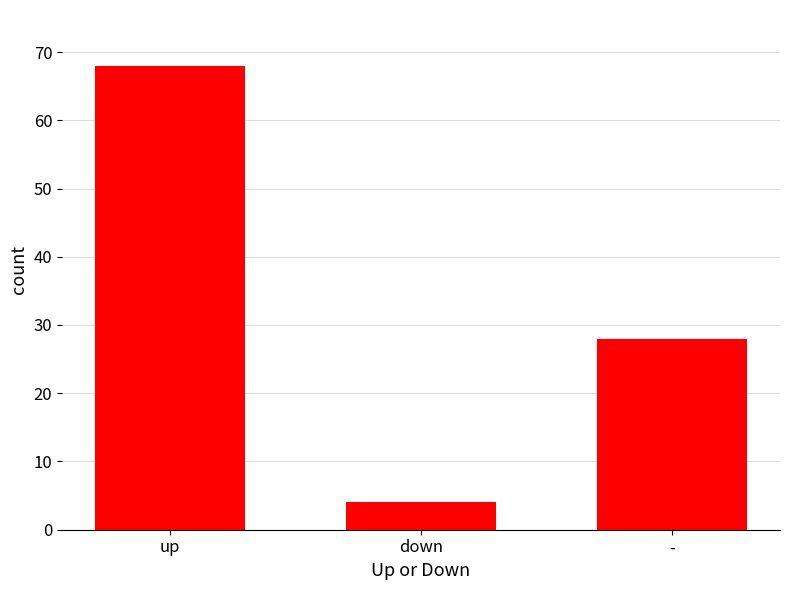

List the labels in order of value, smallest first.

down, -, up